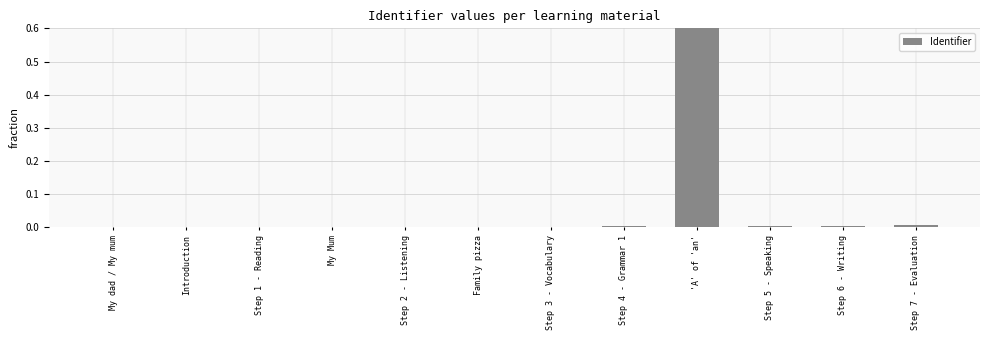

Rank the categories by value from lowest to highest.

My dad / My mum, Introduction, Step 1 - Reading, My Mum, Step 2 - Listening, Family pizza, Step 3 - Vocabulary, Step 4 - Grammar 1, Step 5 - Speaking, Step 6 - Writing, Step 7 - Evaluation, 'A' of 'an'